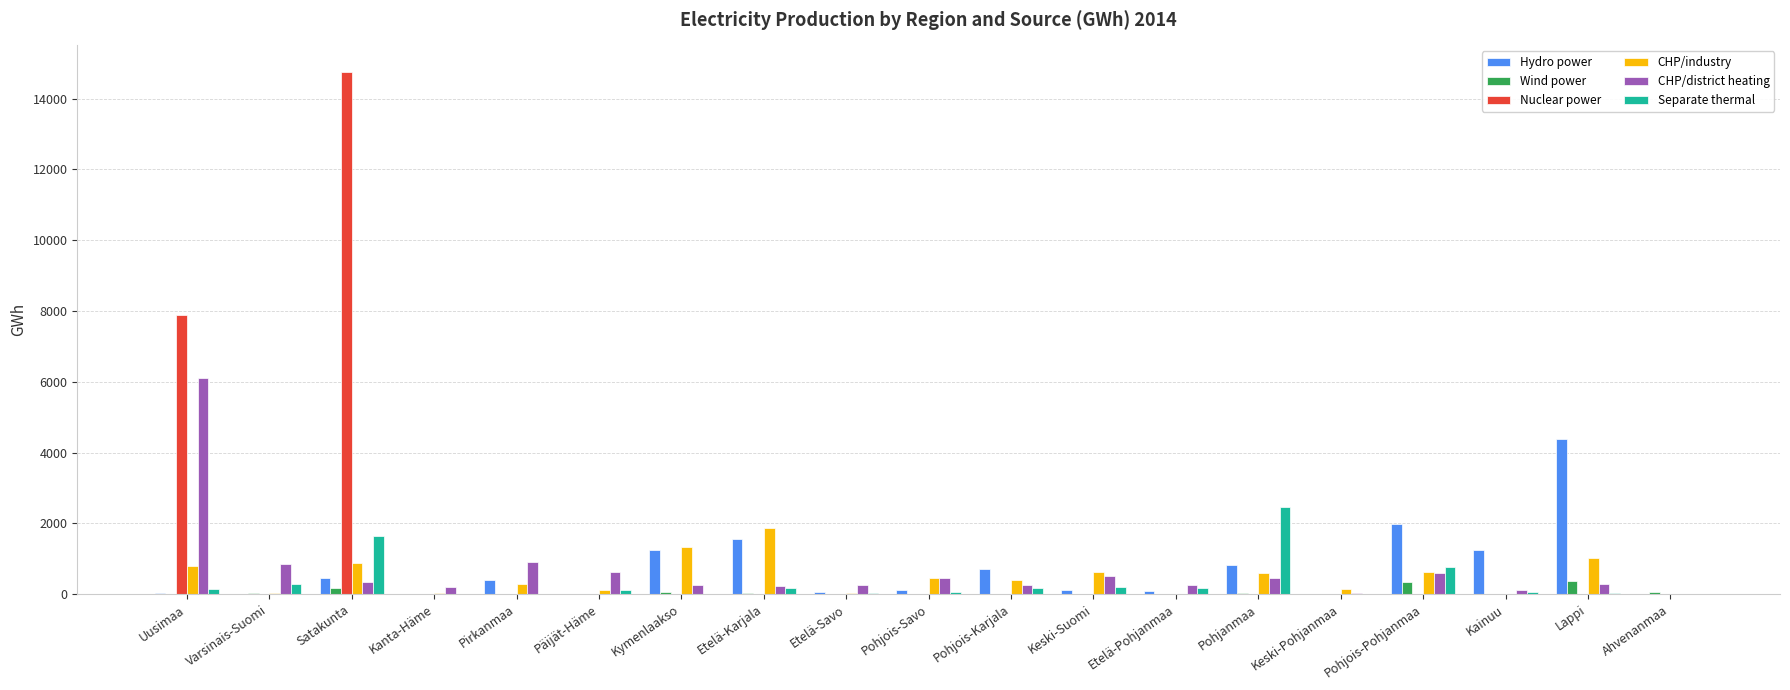

Is it true that CHP/industry equals 2255 at Kymenlaakso?

False